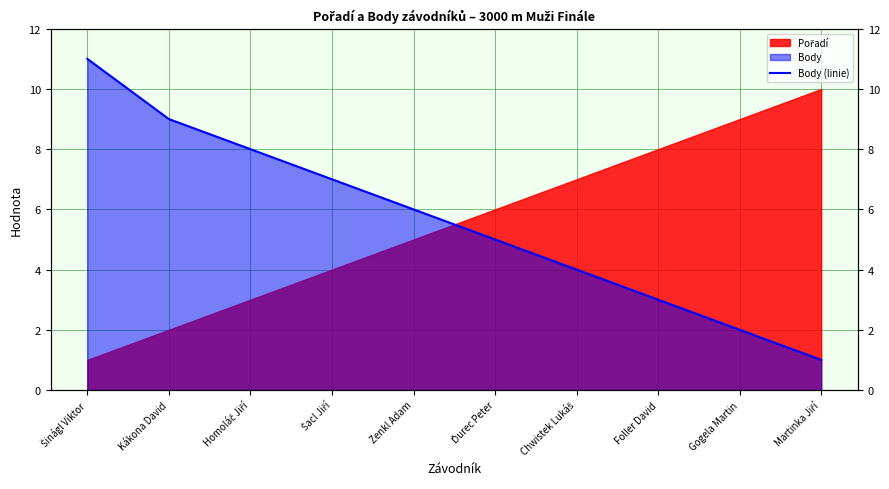

What is the difference between the second highest and minimum values?

8